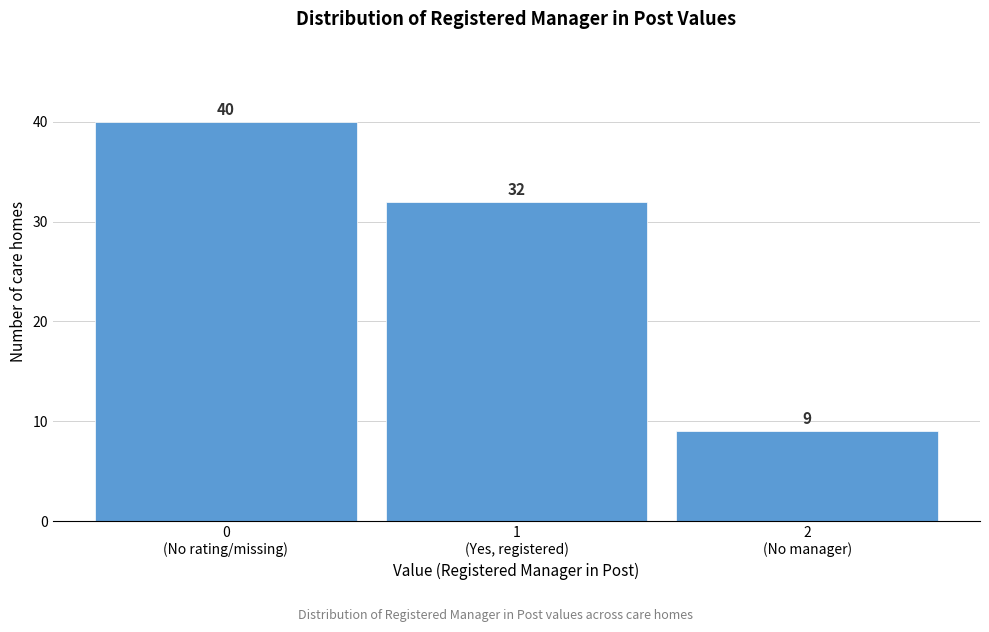

Reading left to right, transcribe all the data shown in this chart.

40	32	9